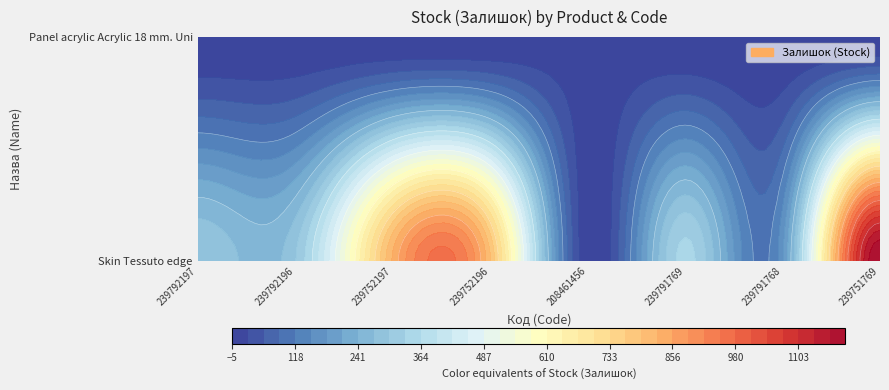

Read the value at 239751769.

1195